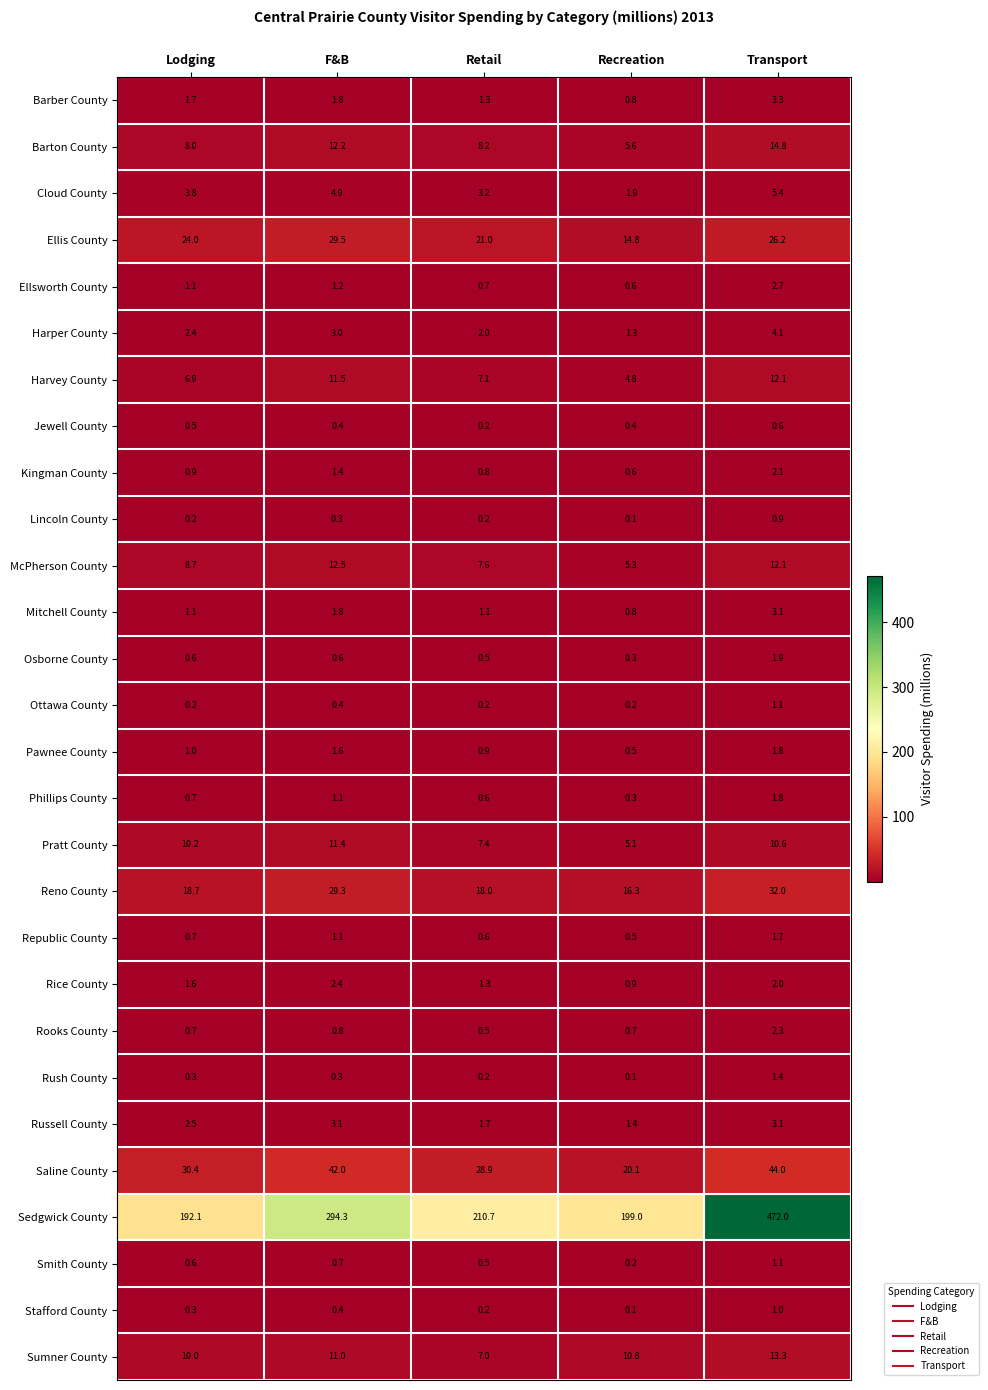

At which category does the chart reach its minimum across all series?

Recreation